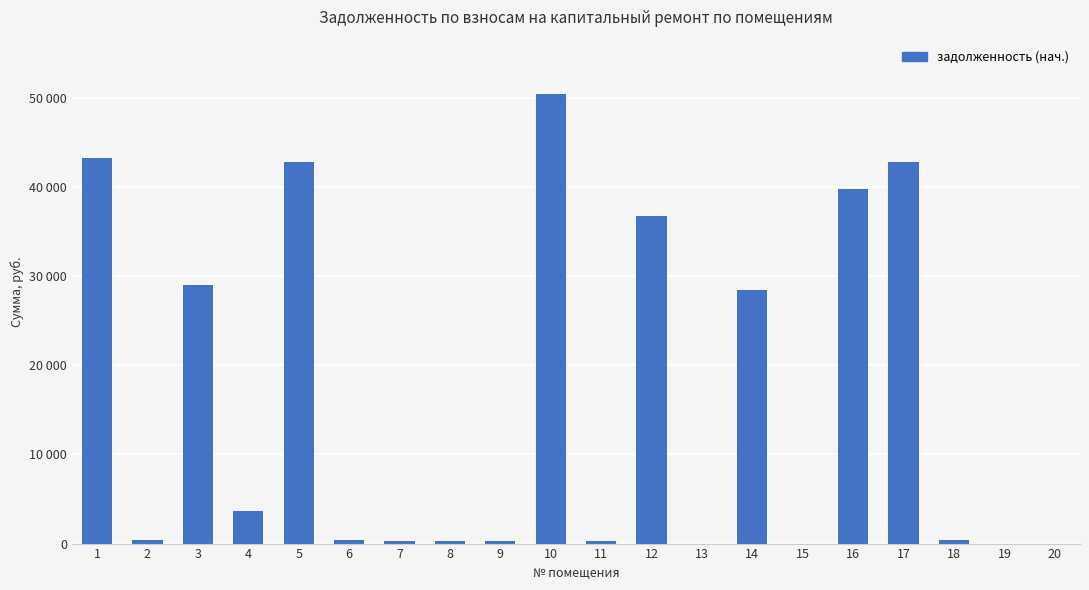

Reading left to right, list all the values displayed in this chart.

1=43259.1	2=395.1	3=28999.5	4=3660.4	5=42827.2	6=391.8	7=300.3	8=296.8	9=326.5	10=50440.7	11=299.7	12=36689.2	13=0.0	14=28463.2	15=0.0	16=39712.5	17=42739.9	18=393.2	19=0.0	20=0.0